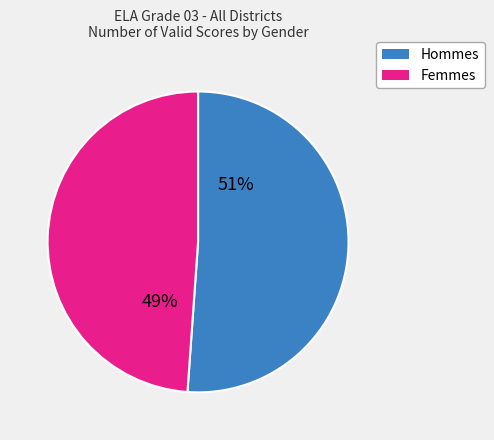

To the nearest percent, what is the difference between the largest and smallest slice percentages?

2%